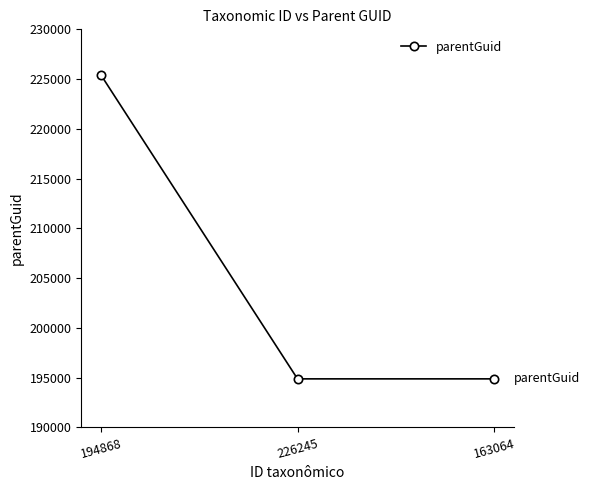

Reading right to left, list all the values displayed in this chart.

163064=194868	226245=194868	194868=225414